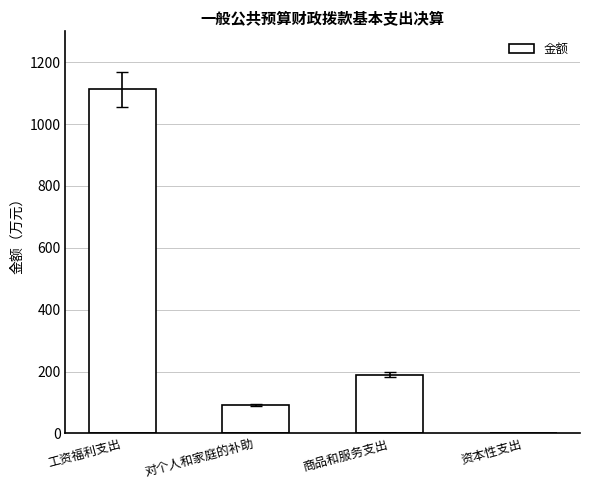

At which label is the value closest to 555?

商品和服务支出